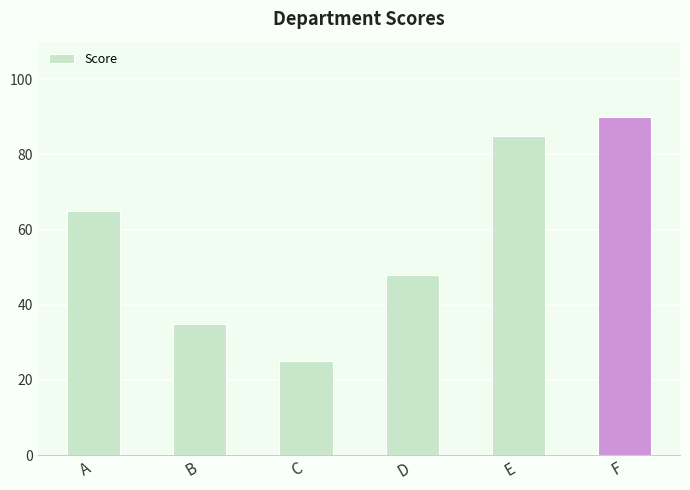

How many bars are there in total?

6